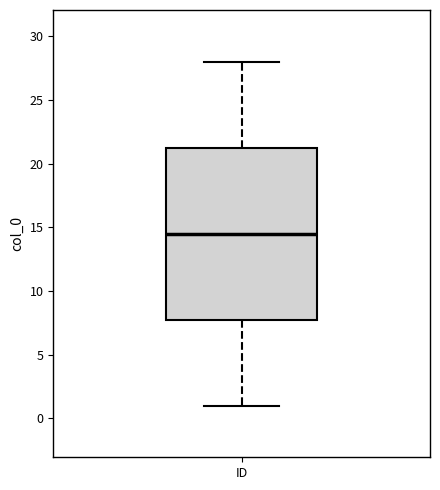

Where does the lower whisker of the box for ID end on the y-axis? The values are not printed on the chart, so give them approximately, as read against the axis.

1.0